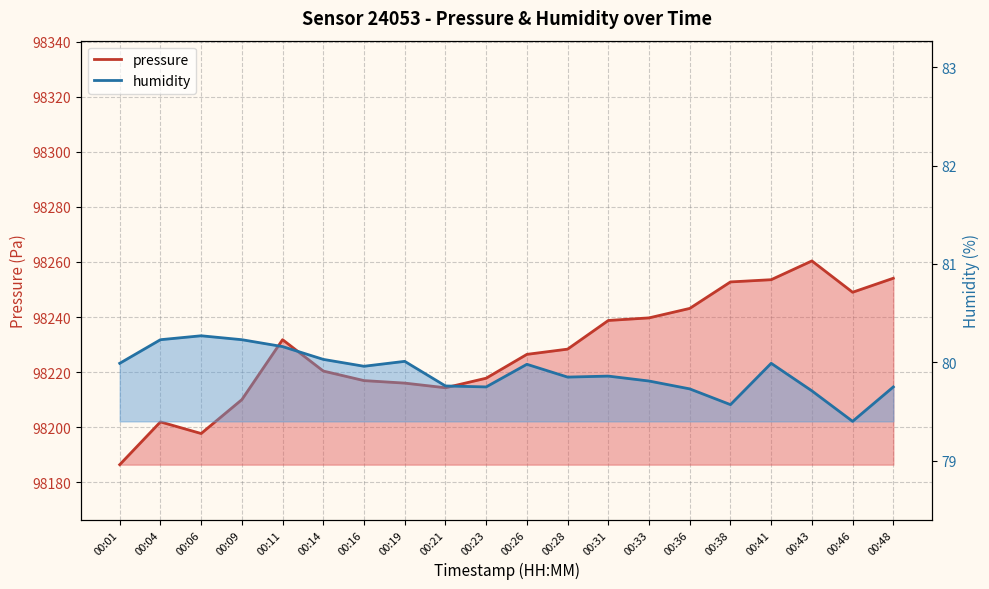

Between 00:28 and 00:41, which series saw the biggest shift?

pressure